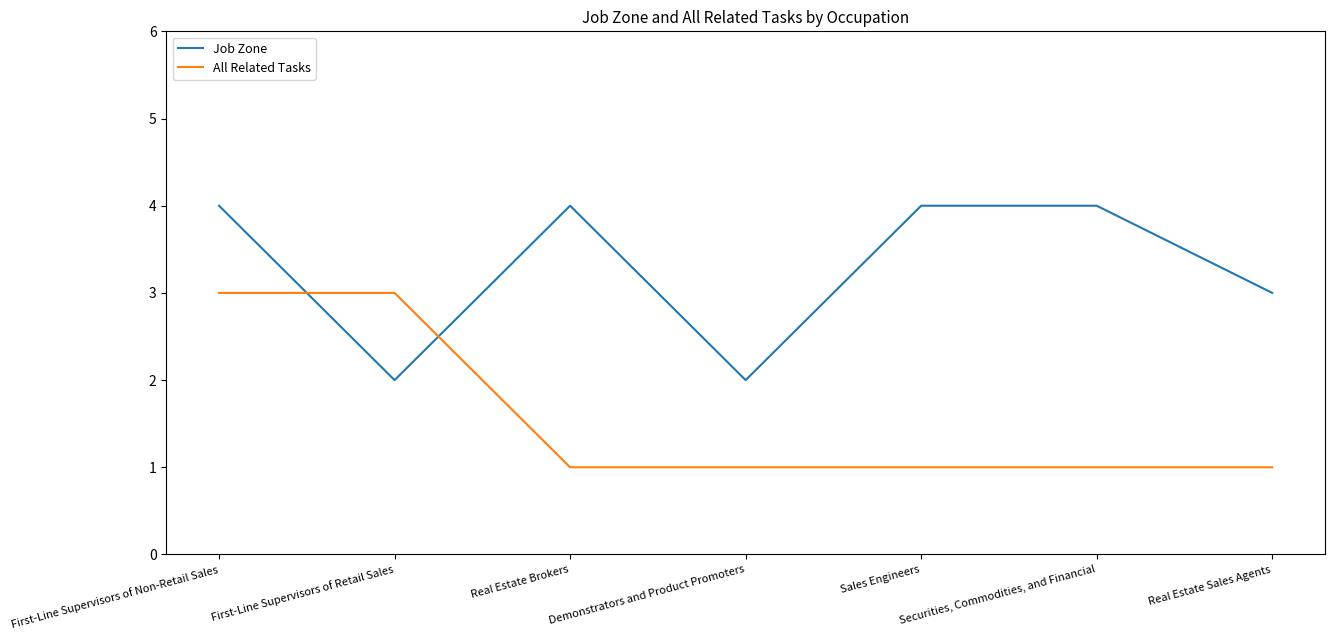

Reading left to right, what are all the values shown in this chart?

Job Zone: First-Line Supervisors of Non-Retail Sales=4	First-Line Supervisors of Retail Sales=2	Real Estate Brokers=4	Demonstrators and Product Promoters=2	Sales Engineers=4	Securities, Commodities, and Financial=4	Real Estate Sales Agents=3
All Related Tasks: First-Line Supervisors of Non-Retail Sales=3	First-Line Supervisors of Retail Sales=3	Real Estate Brokers=1	Demonstrators and Product Promoters=1	Sales Engineers=1	Securities, Commodities, and Financial=1	Real Estate Sales Agents=1